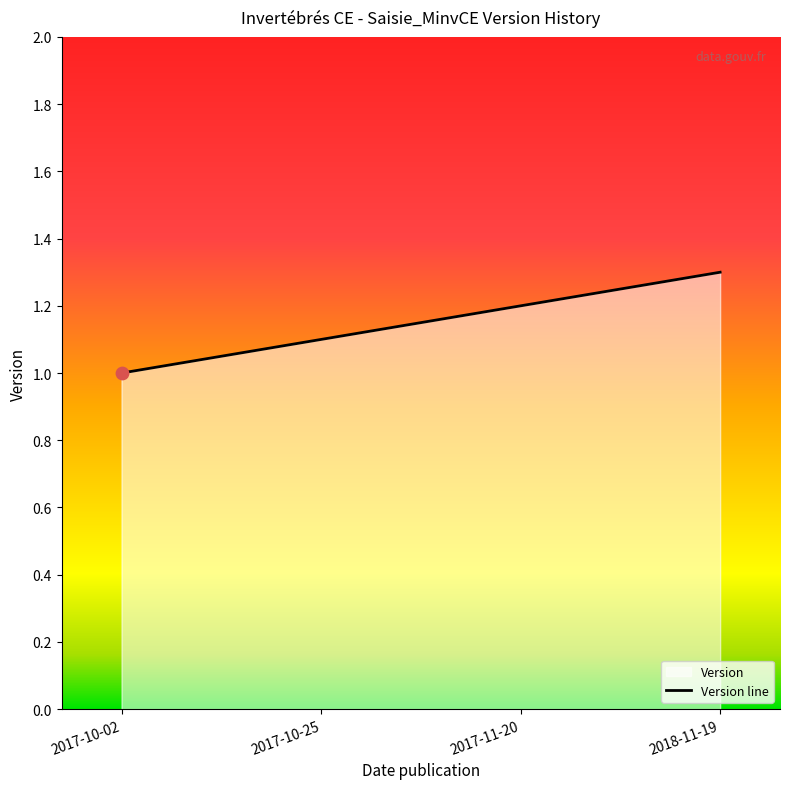

What is the ratio of the value at 2017-11-20 to the value at 2017-10-25?

1.1